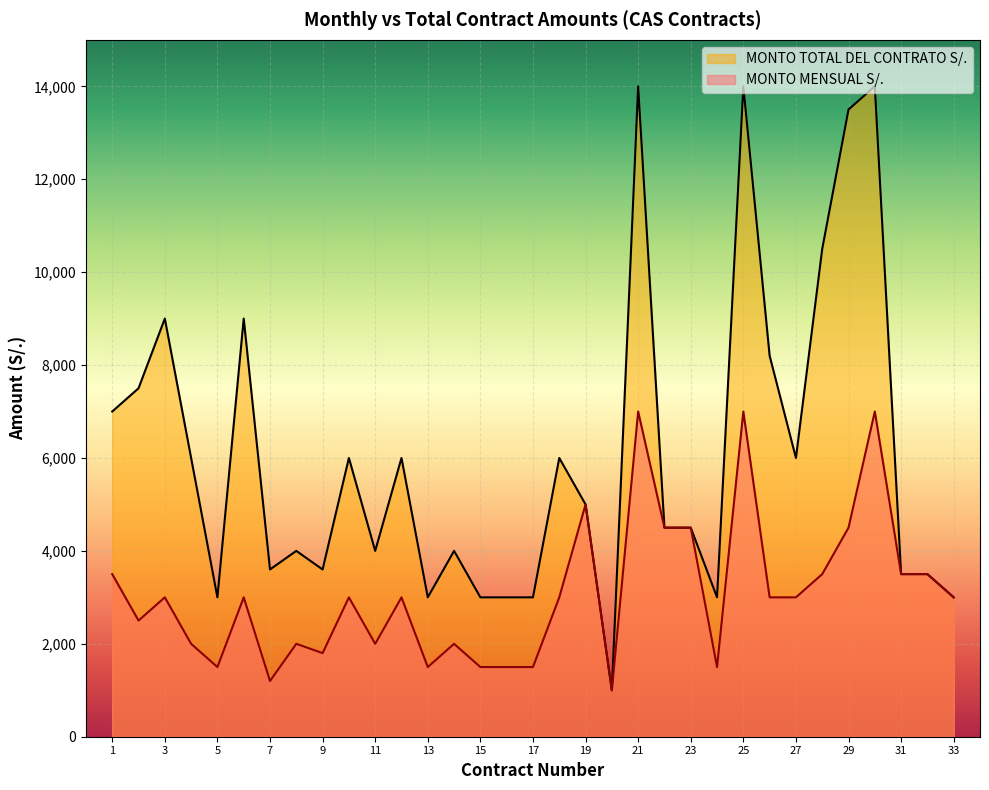

Rank the series at 4 from lowest to highest value.

MONTO MENSUAL S/., MONTO TOTAL DEL CONTRATO S/.